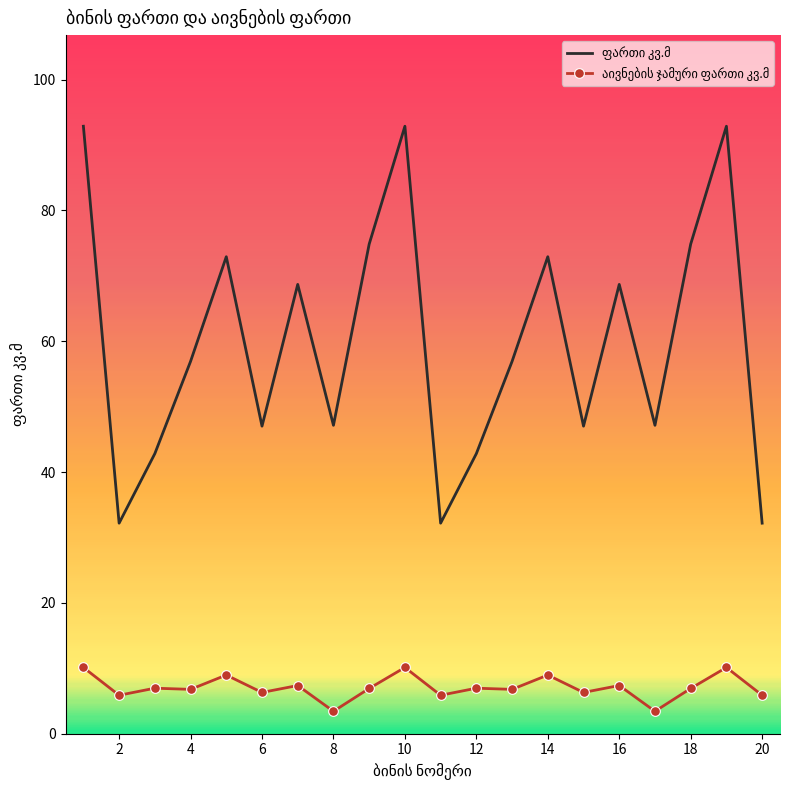

Reading left to right, list all the values displayed in this chart.

ფართი კვ.მ: 92.9	32.2	42.8	56.9	72.9	47.0	68.7	47.1	74.8	92.9	32.2	42.8	56.9	72.9	47.0	68.7	47.1	74.8	92.9	32.2
აივნების ჯამური ფართი კვ.მ: 10.1	5.9	7.0	6.8	9.0	6.3	7.4	3.4	6.9	10.1	5.9	7.0	6.8	9.0	6.3	7.4	3.4	6.9	10.1	5.9